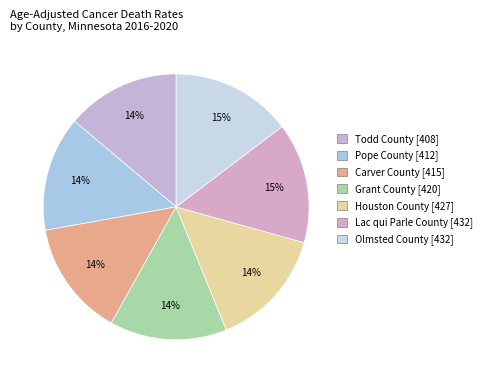

To the nearest percent, what percentage of the pie is Pope County?

14%